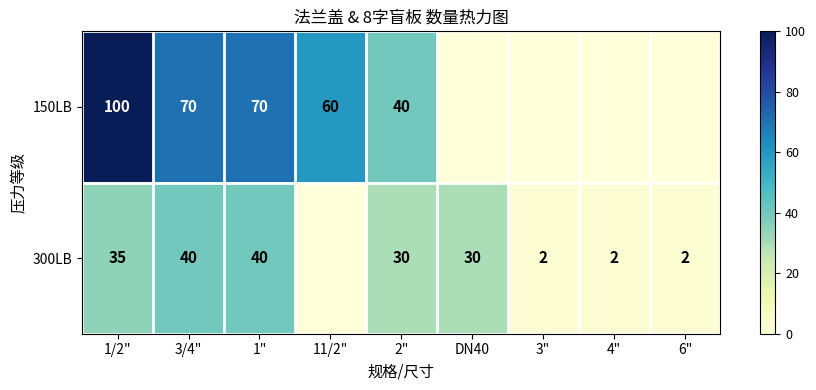

Is the value of 150LB at 1/2" greater than the value of 300LB at 2"?

Yes